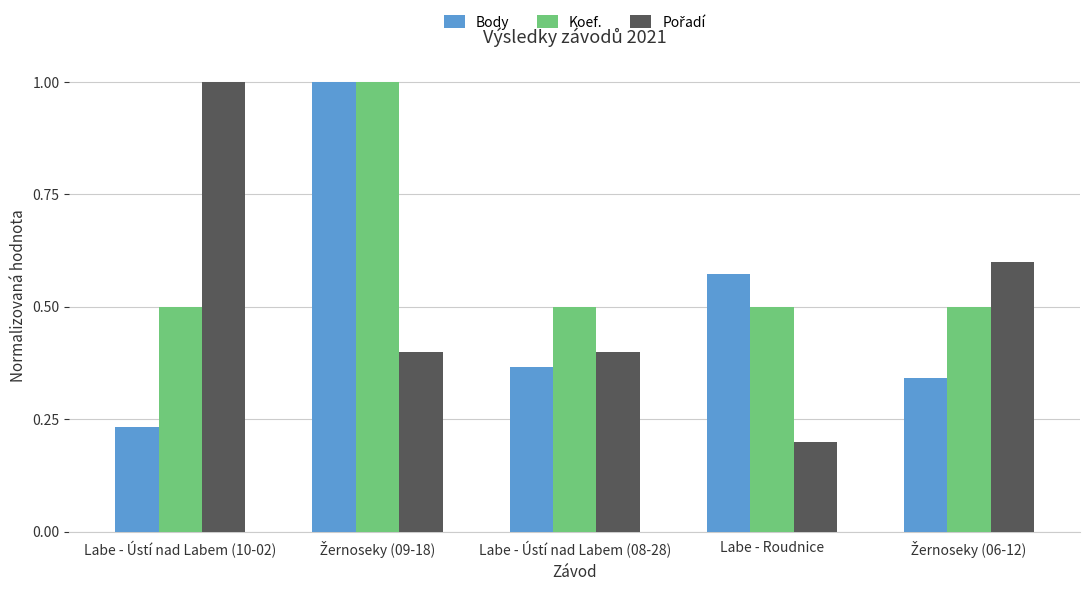

What is the greatest value displayed?

1.0